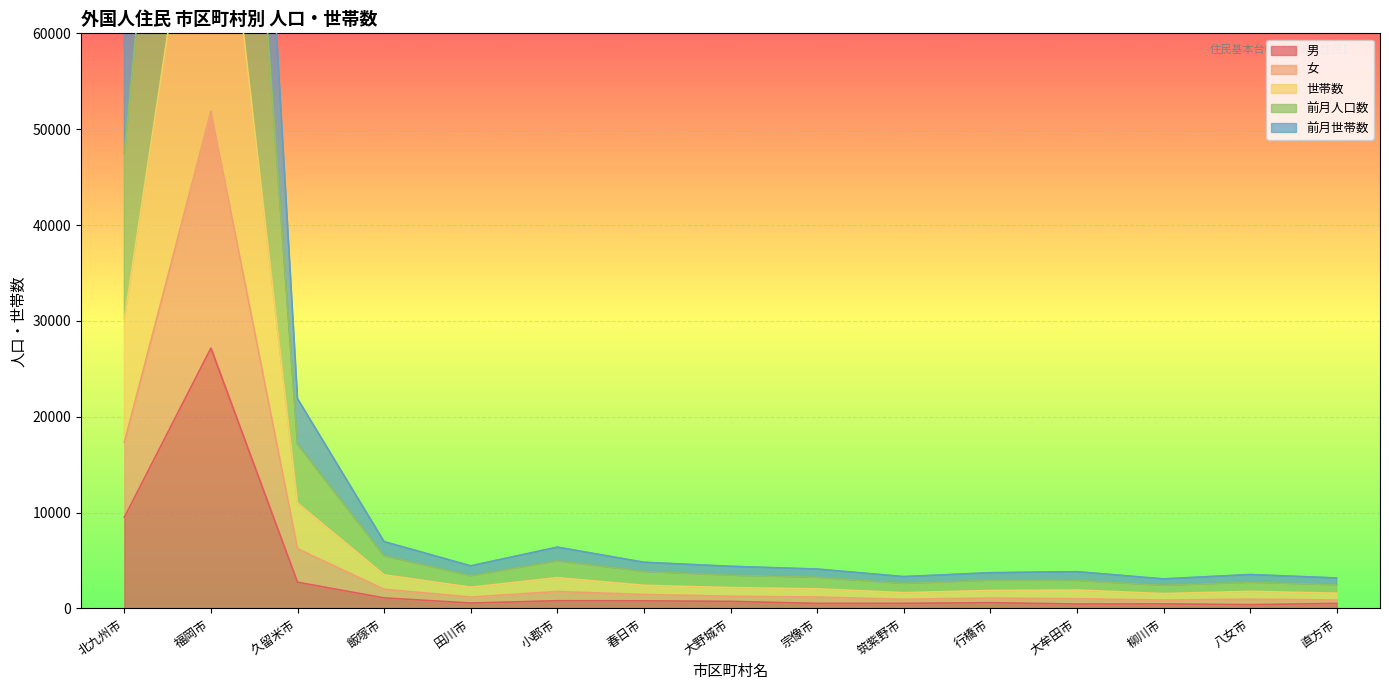

Rank the series by their maximum value, from highest to lowest.

世帯数, 前月世帯数, 女, 前月人口数, 男